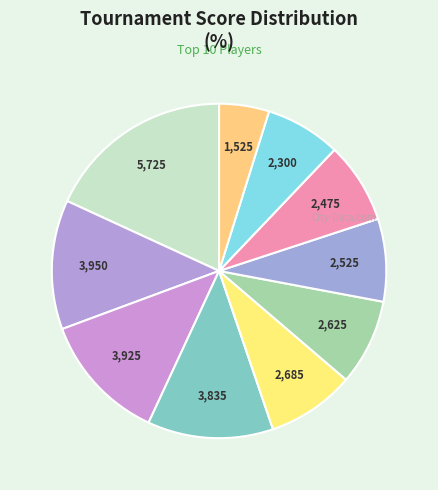

Which category has the smallest portion of the pie?

Robinson, Mike